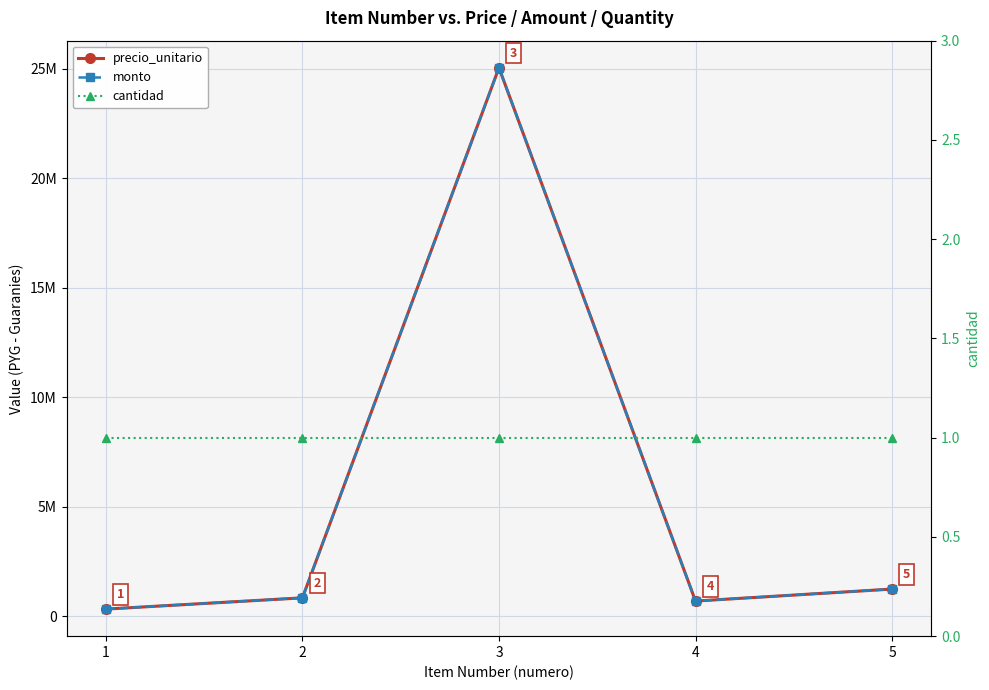

What is the average value of the precio_unitario series?

5637940